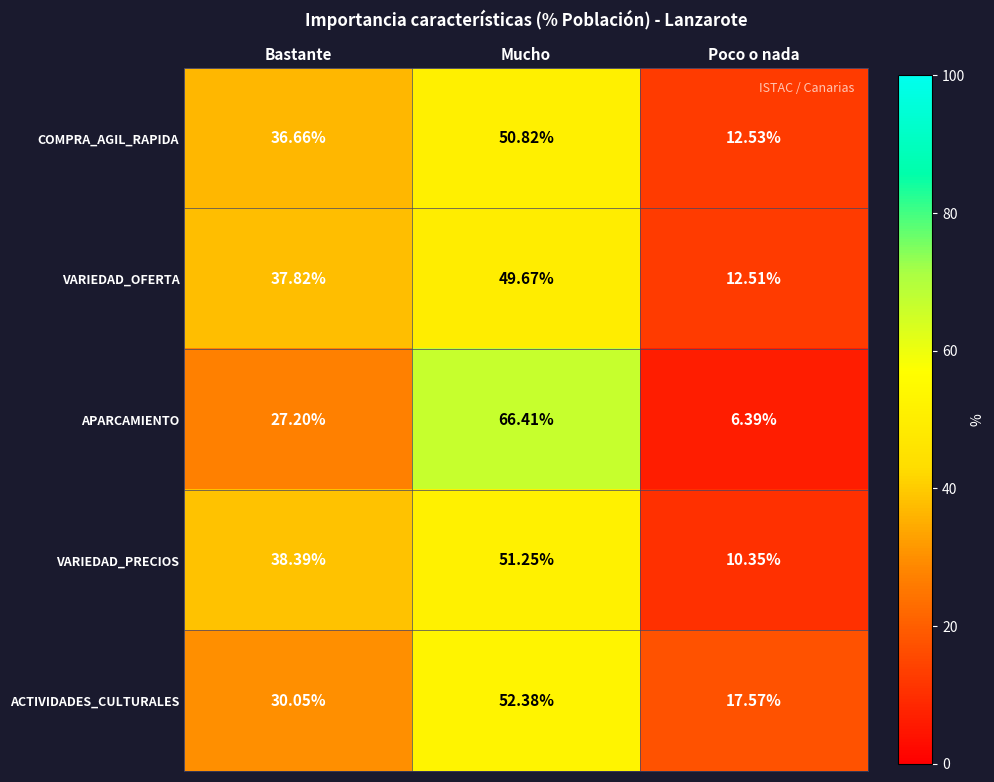

Rank the series at Poco o nada from lowest to highest value.

APARCAMIENTO, VARIEDAD_PRECIOS, VARIEDAD_OFERTA, COMPRA_AGIL_RAPIDA, ACTIVIDADES_CULTURALES